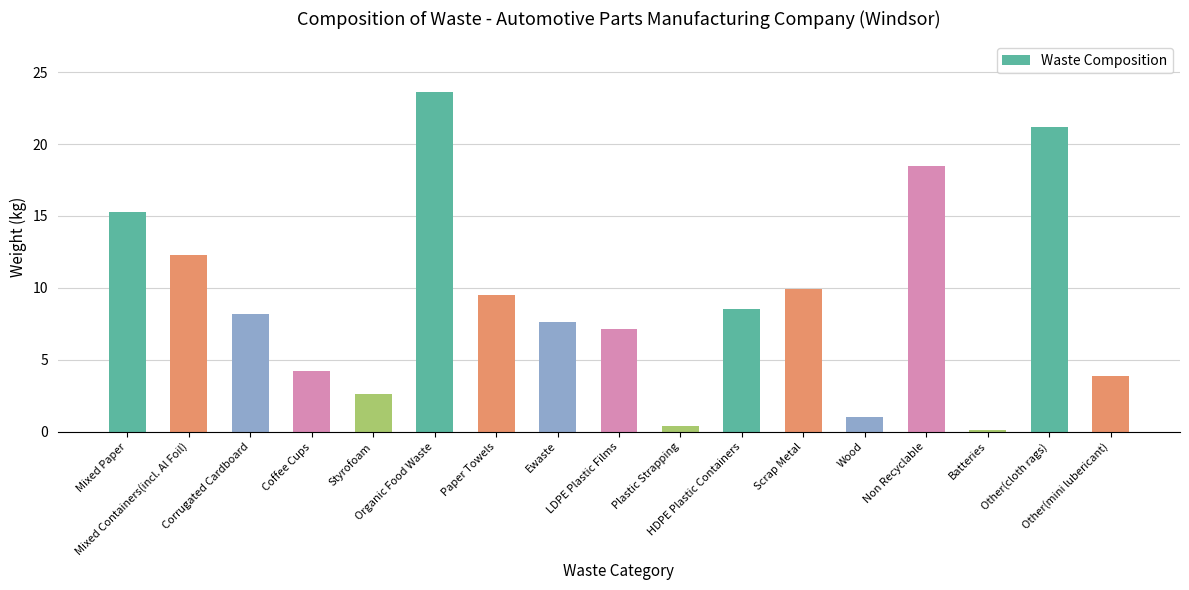

The value at Ewaste is 7.7. True or false?

True